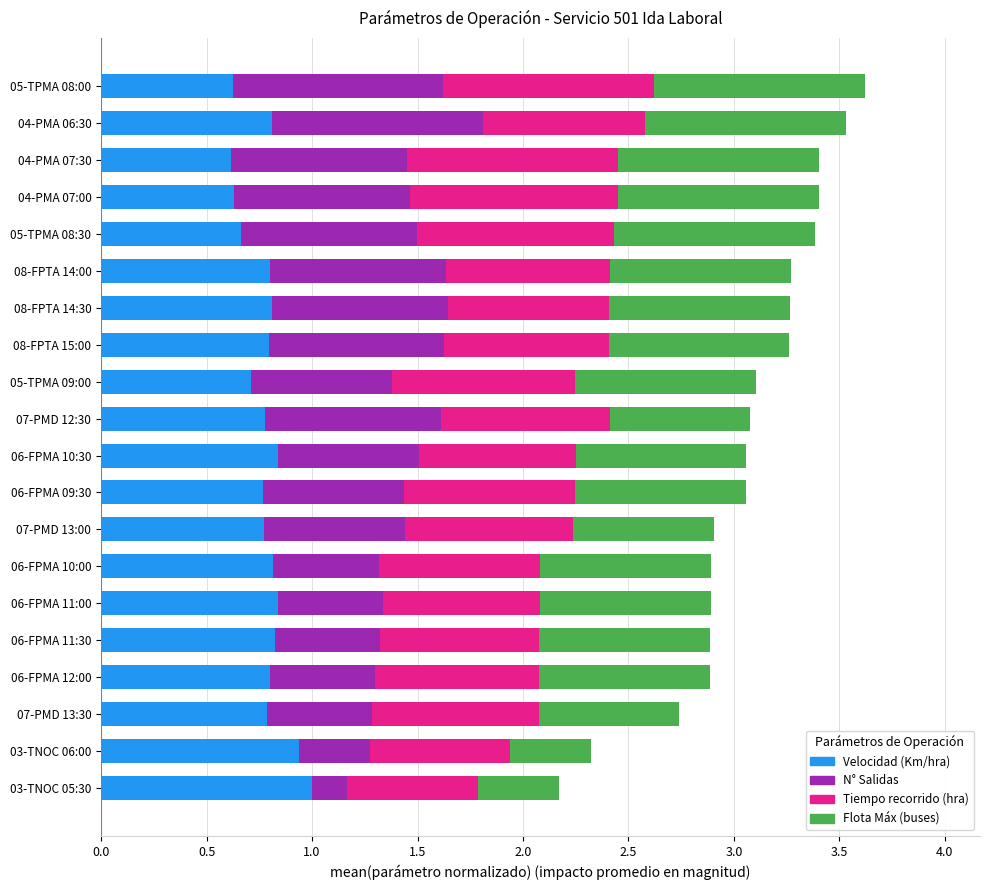

What is the total value across all series at 06-FPMA 11:00?

2.9